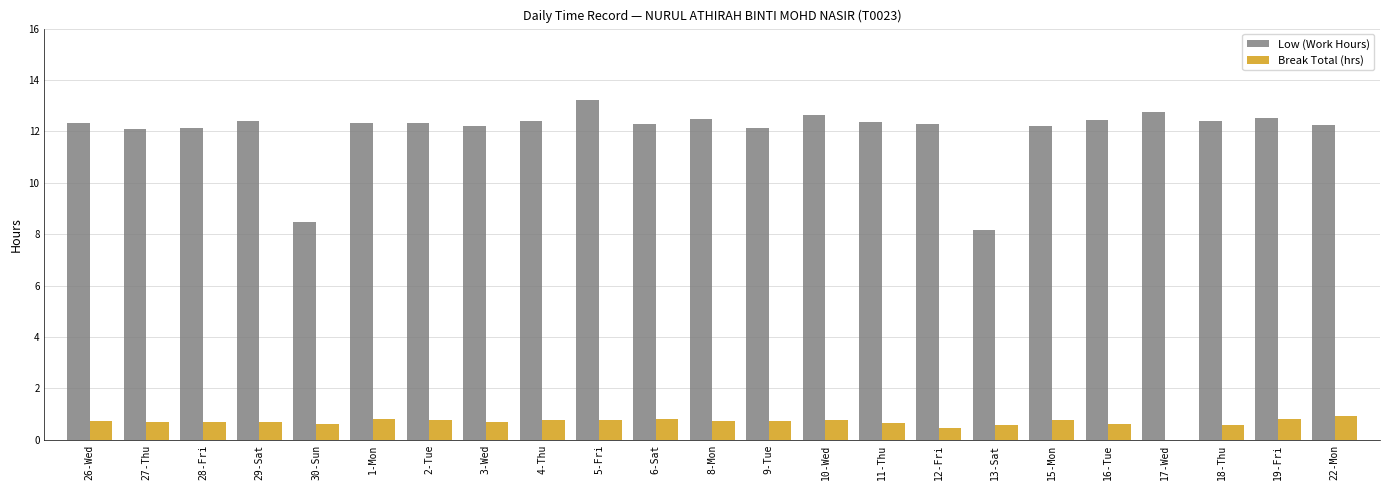

At which label does Low (Work Hours) reach its peak?

5-Fri